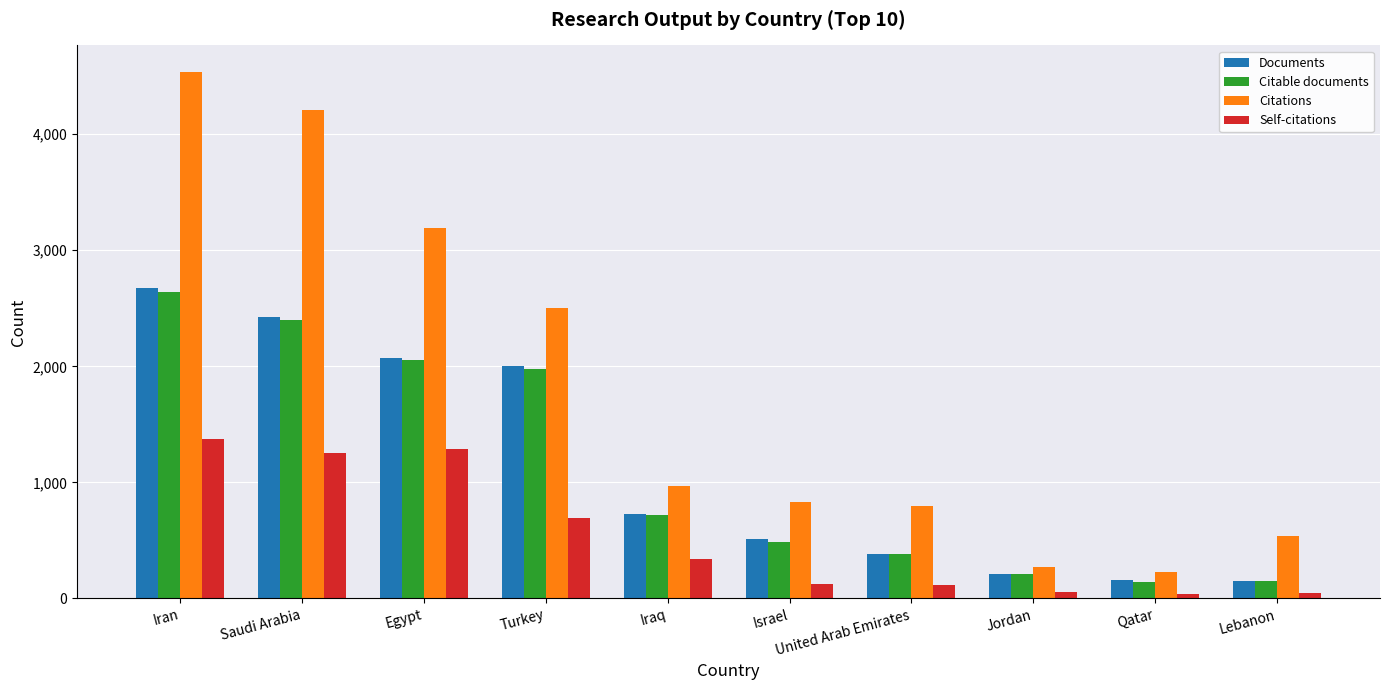

Which series has the largest range (max minus min)?

Citations